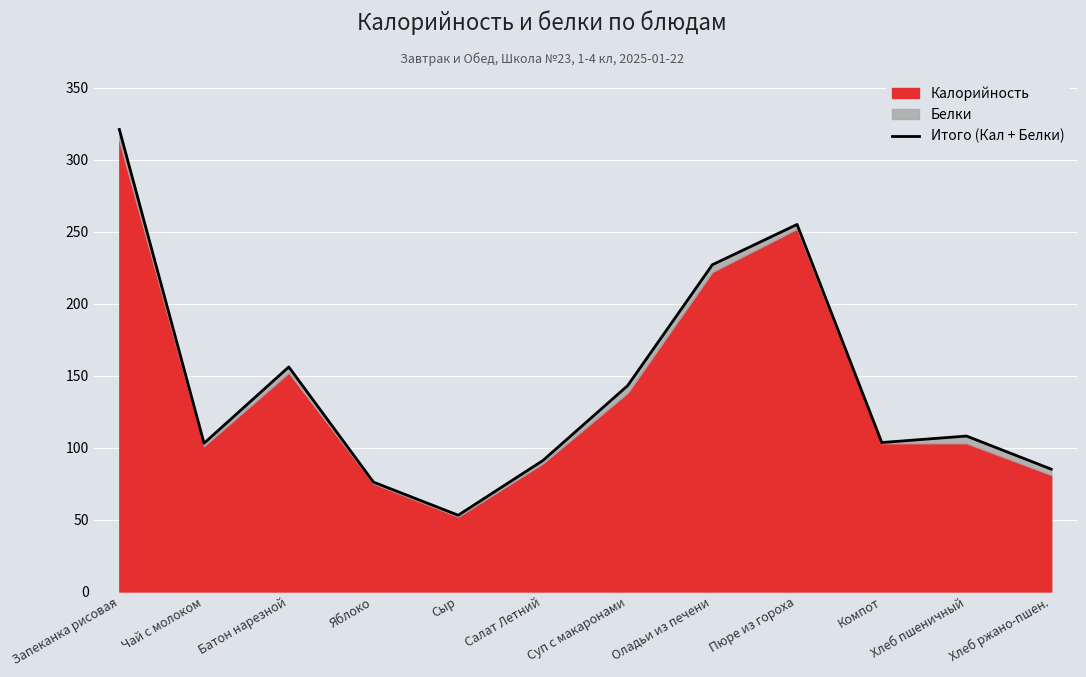

What is the sum of the values at Батон нарезной and Салат Летний?

247.0